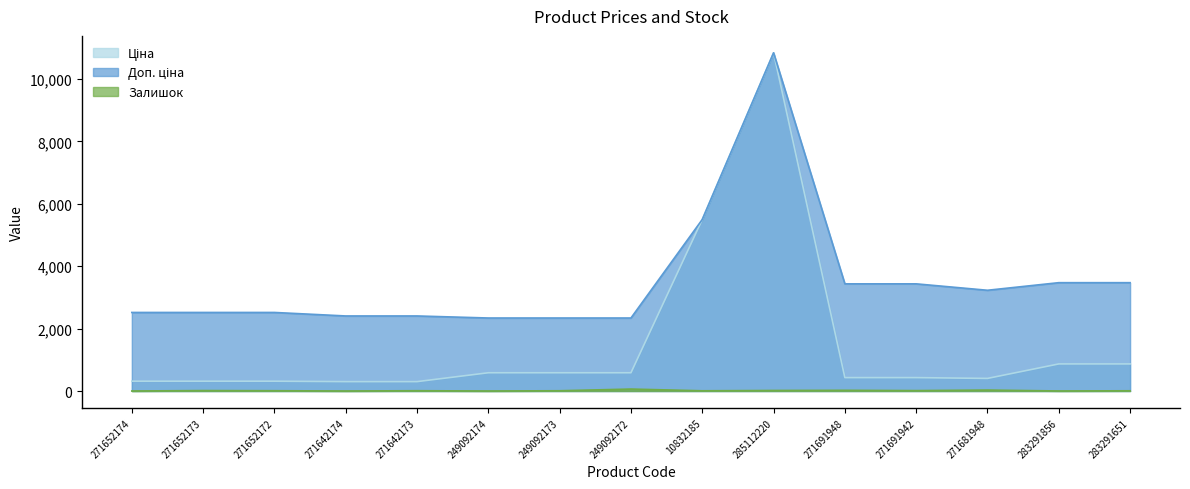

The value of Доп. ціна at 283291651 is 1551.9. True or false?

False